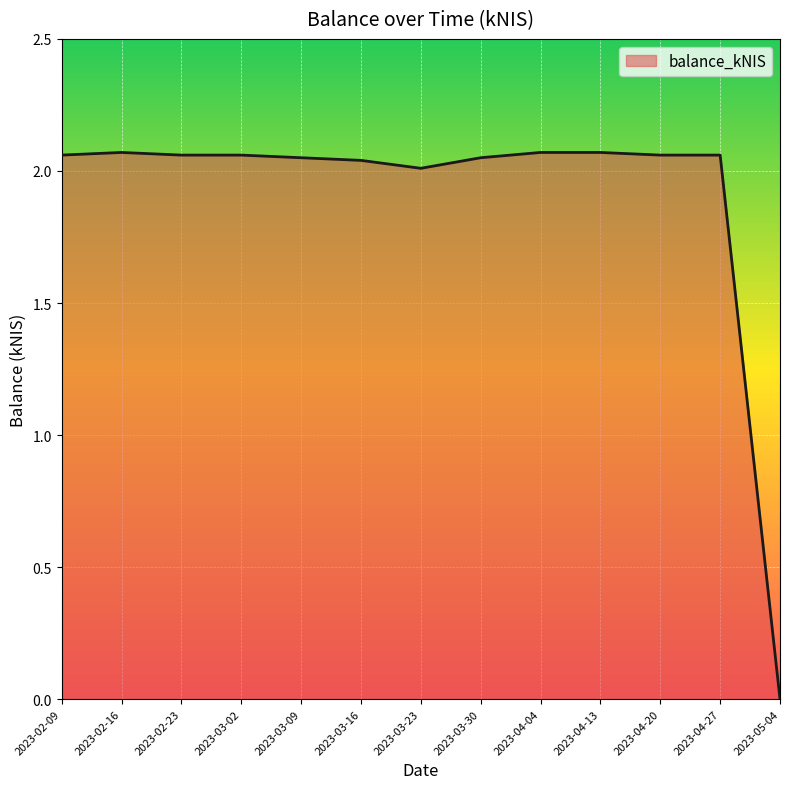

How many data points are less than 2?

1